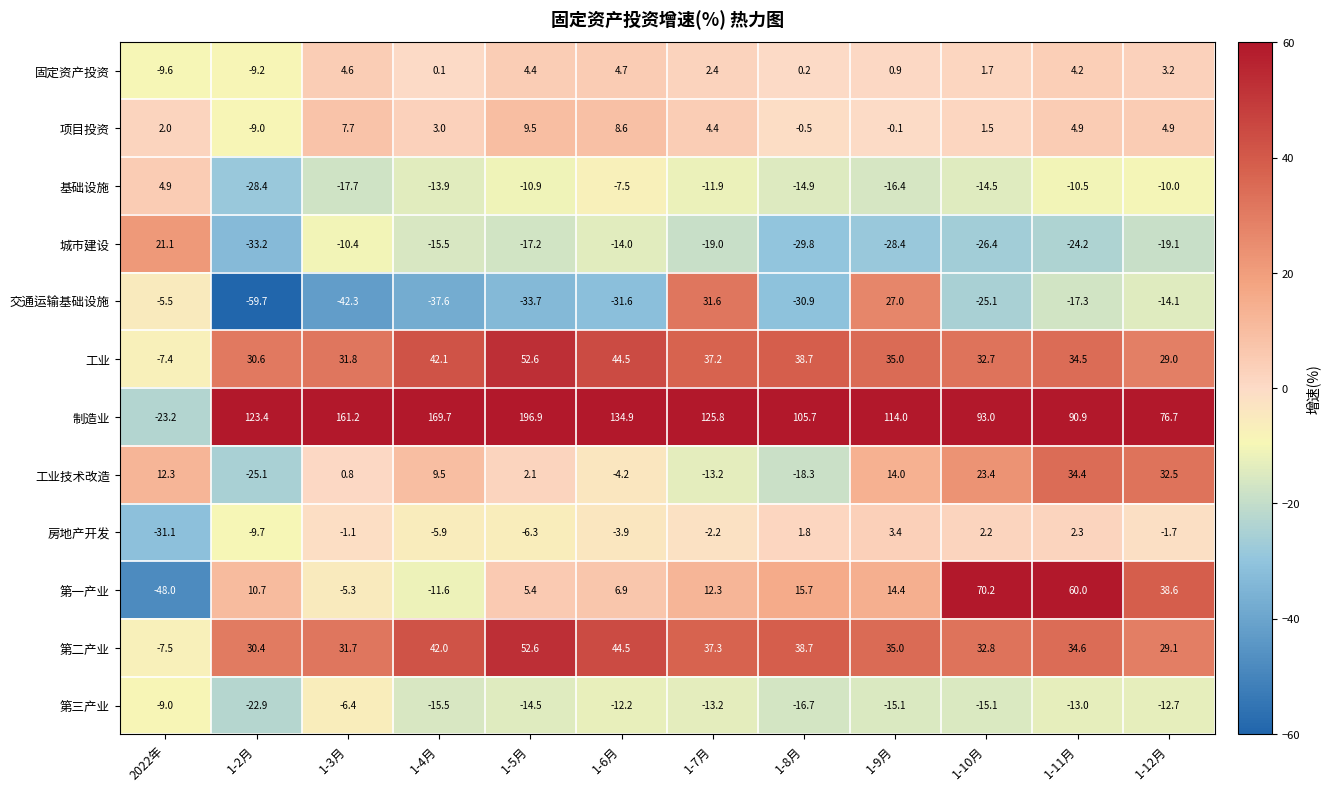

At which category is the sum across all series the highest?

1-5月